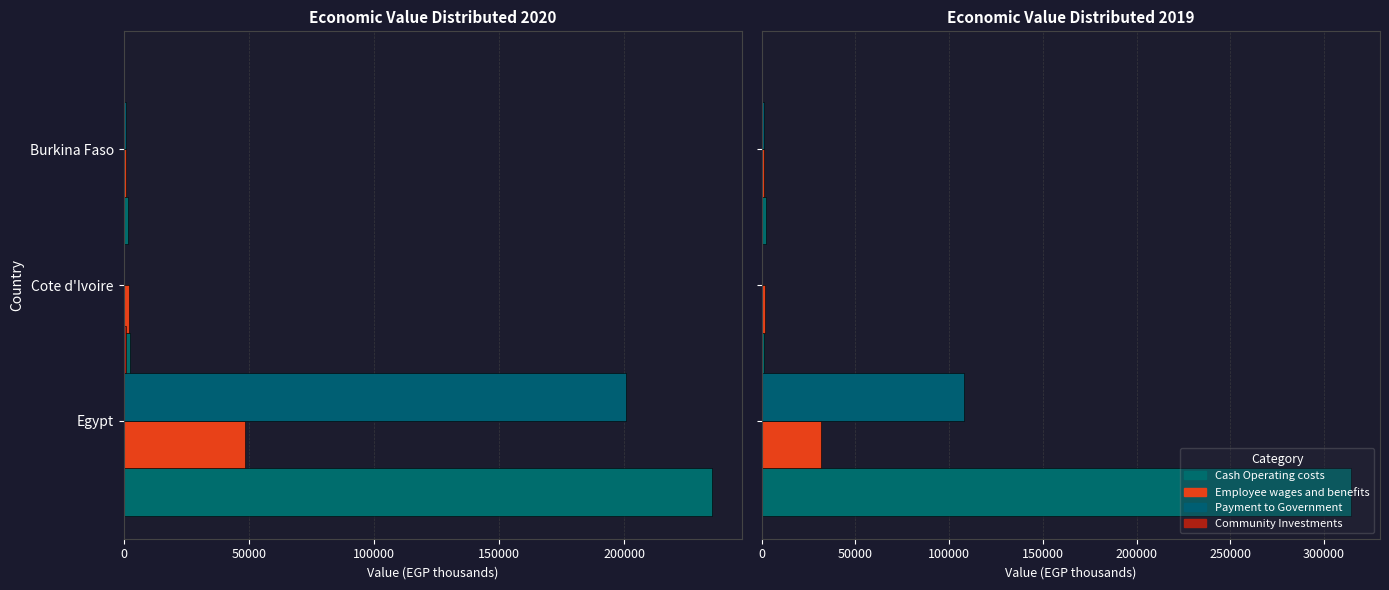

The Employee wages and benefits series shows 31539.6 at 0. True or false?

True